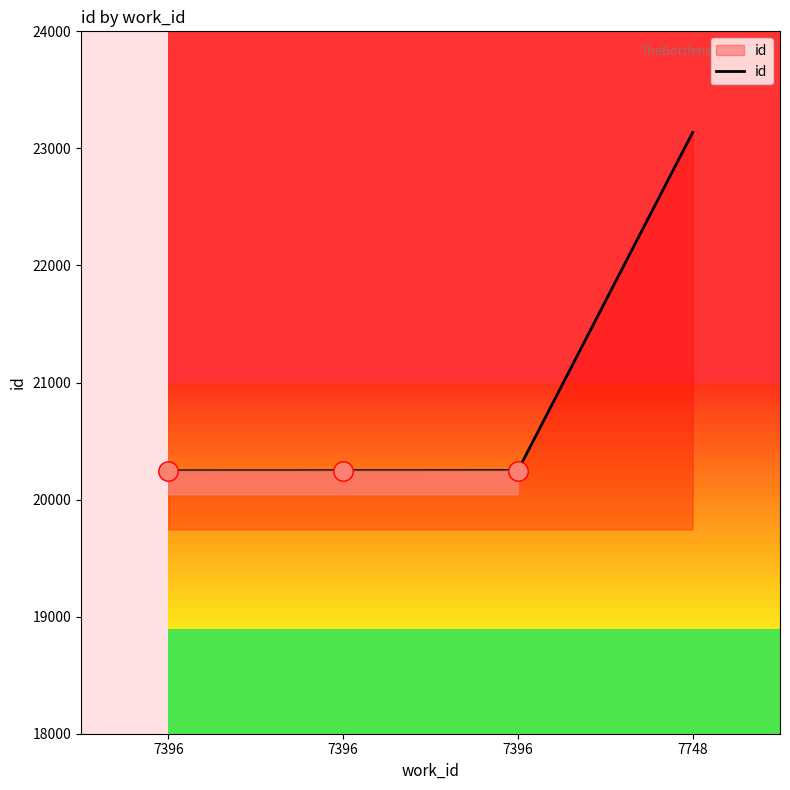

Does the chart display data point markers on the line(s)?

No